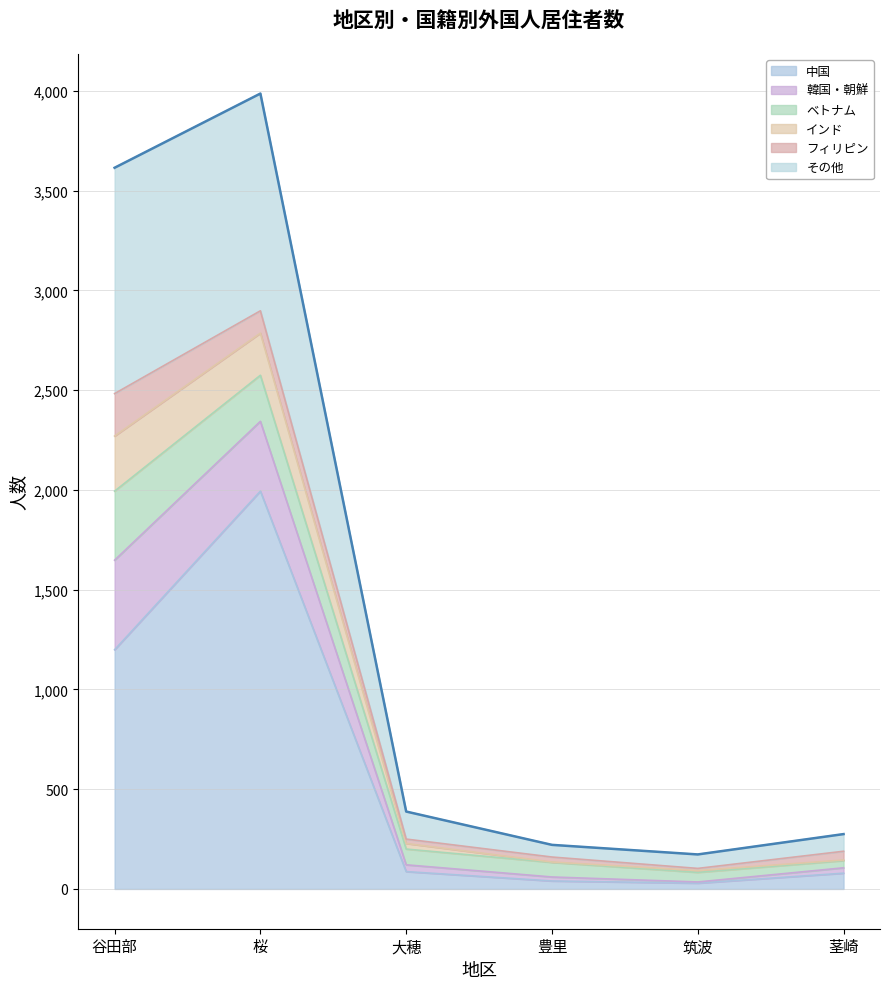

At which label does その他 first exceed 138?

谷田部